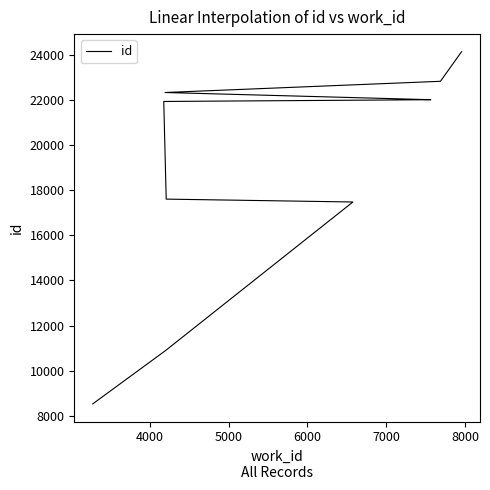

Count the number of data series in this chart.

1